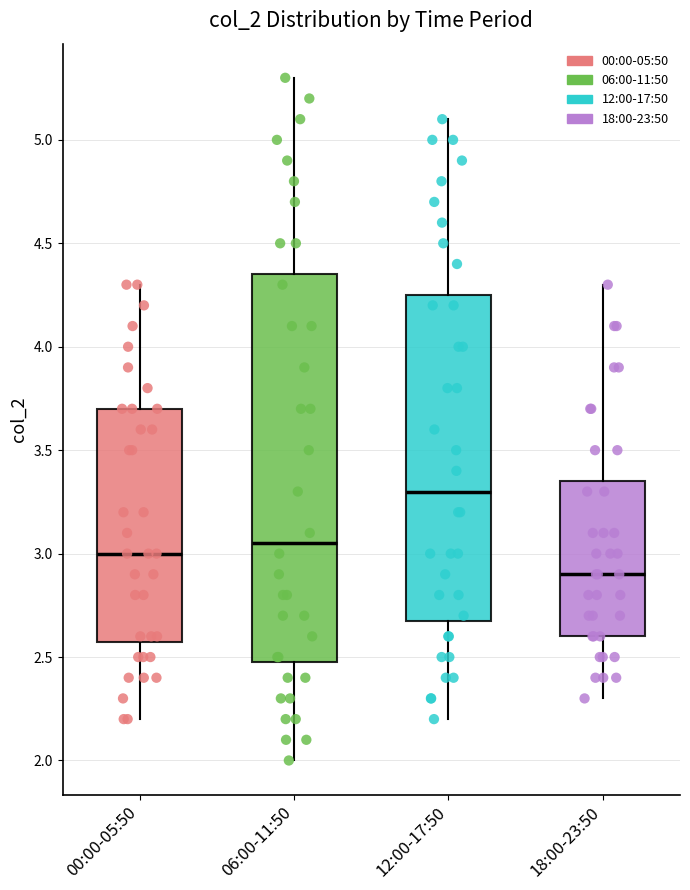

Reading left to right, transcribe this box plot: for each box, give where its median line is, the range the box spans, and where its two whiskers end, as read against the y-axis. The values are not printed on the chart, so give them approximately, as read against the axis.

00:00-05:50: median 3.00, box 2.60 to 3.70, whiskers 2.20 to 4.30
06:00-11:50: median 3.05, box 2.50 to 4.35, whiskers 2.00 to 5.30
12:00-17:50: median 3.30, box 2.70 to 4.25, whiskers 2.20 to 5.10
18:00-23:50: median 2.90, box 2.60 to 3.35, whiskers 2.30 to 4.30